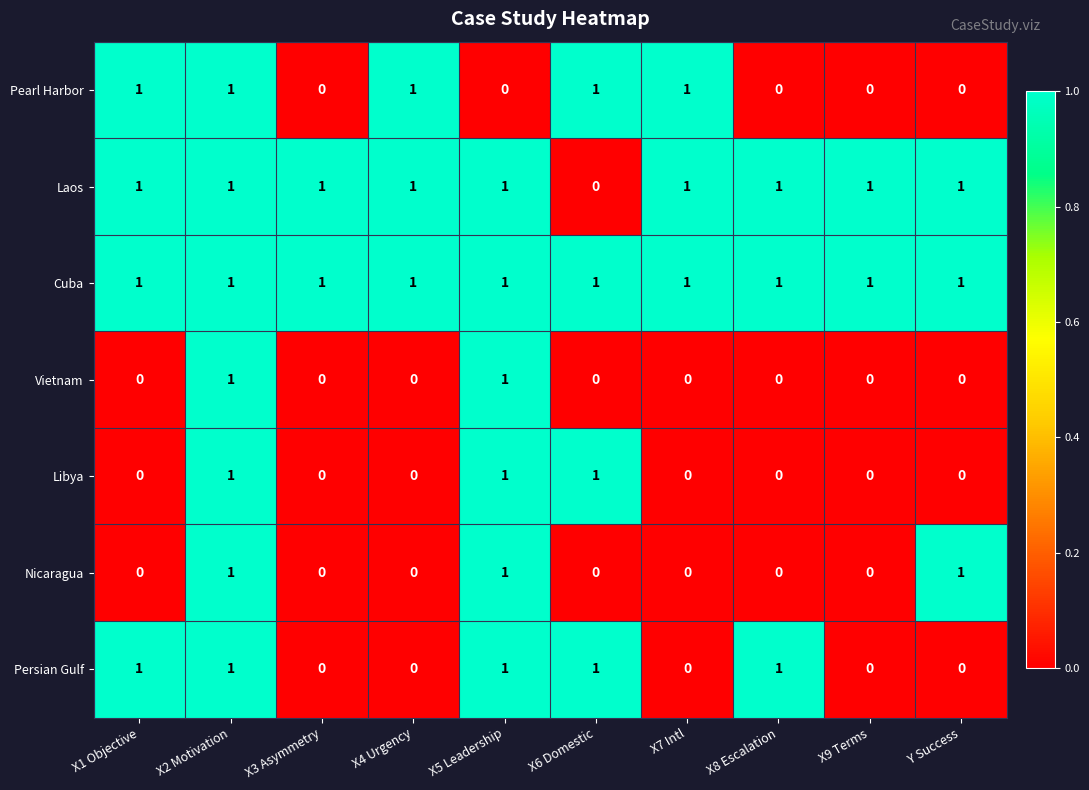

How many Nicaragua values are between 0 and 1?

10